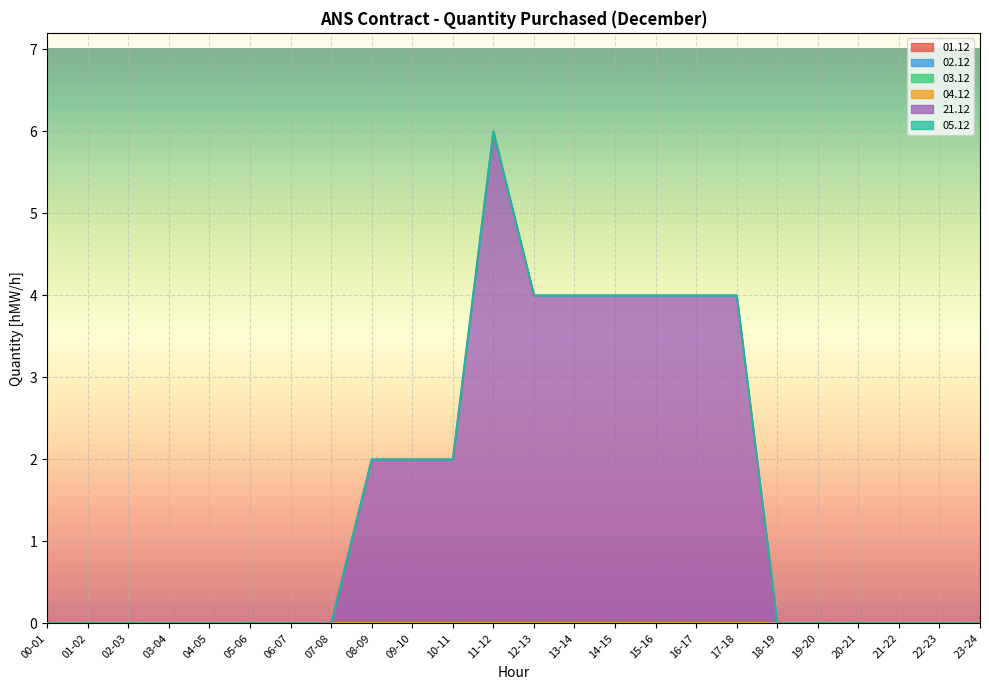

What is the total value across all series at 17-18?

4